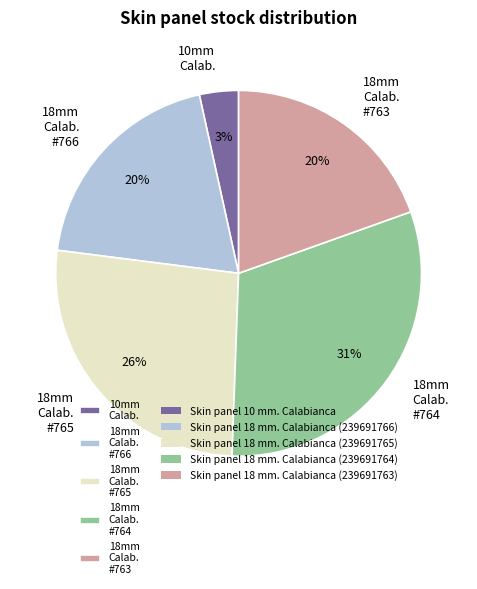

How many slices are in this pie chart?

5